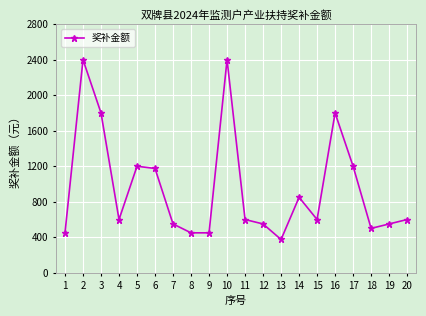

What value does the data have at 14?

850